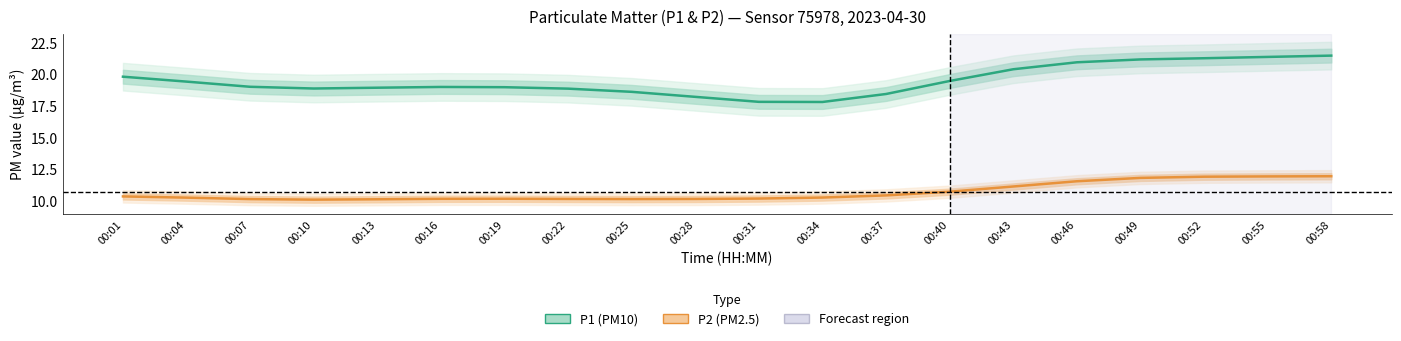

Rank the series at 00:04 from lowest to highest value.

P2 (PM2.5), P1 (PM10)